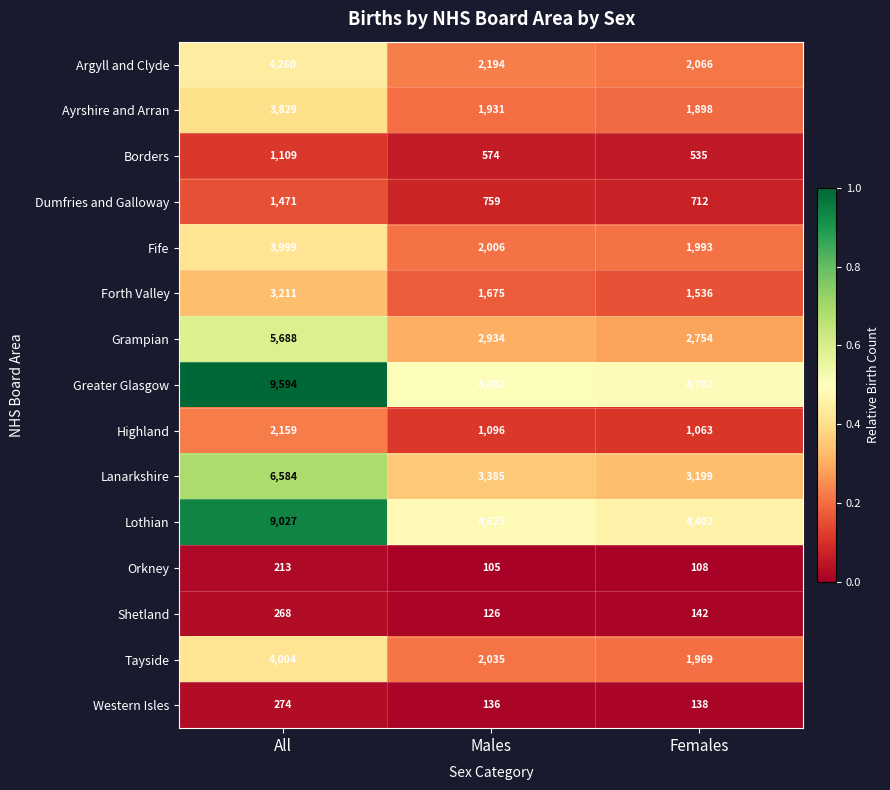

What is the difference between the maximum and second lowest values in the Argyll and Clyde series?

2066